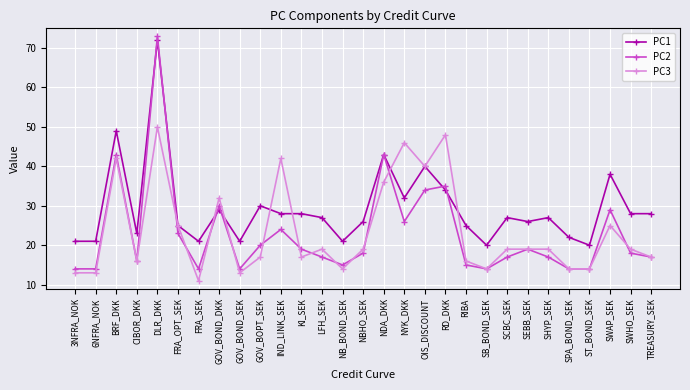

The value of PC2 at TREASURY_SEK is 17. True or false?

True